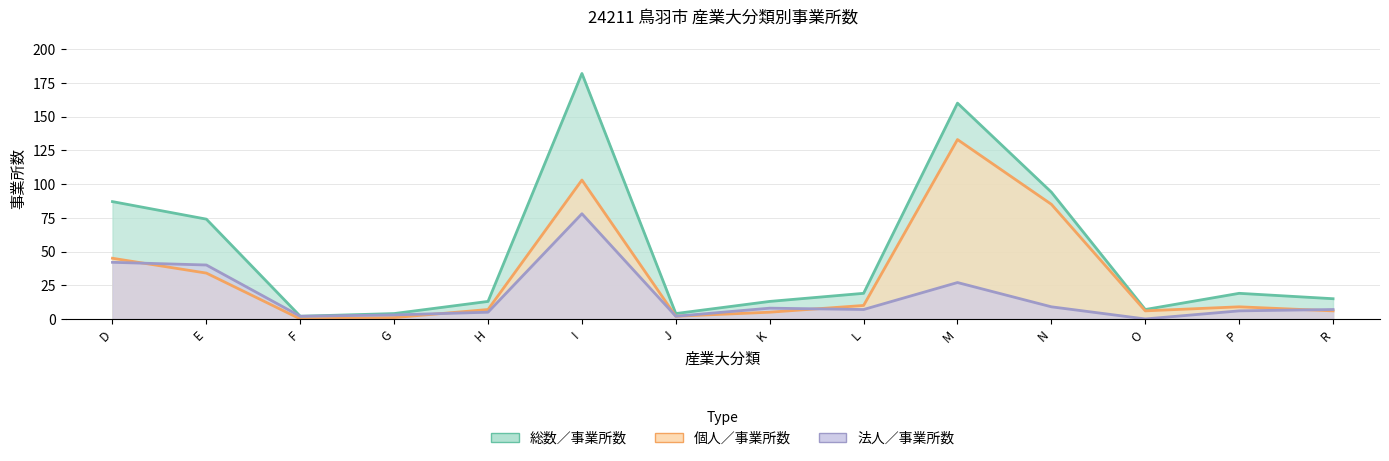

What position from the right is G?

11